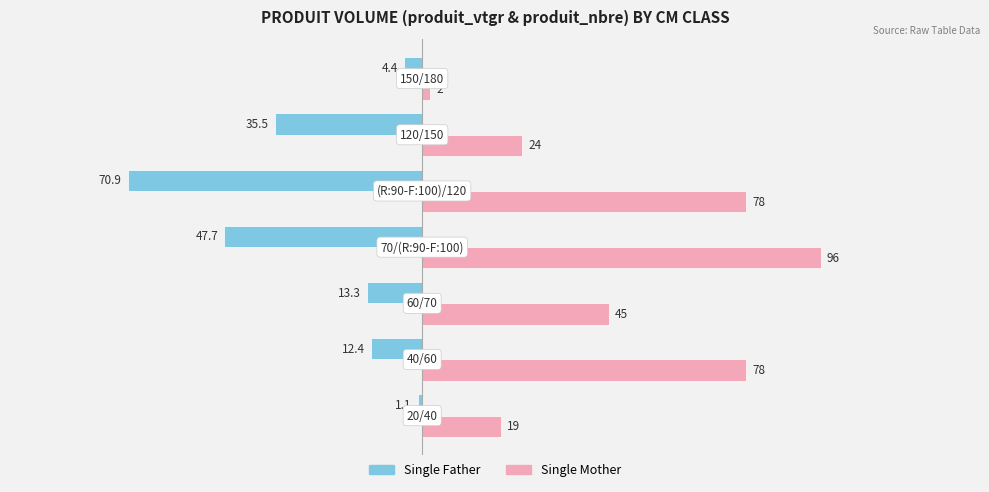

What is the maximum value shown in the chart?

96.0